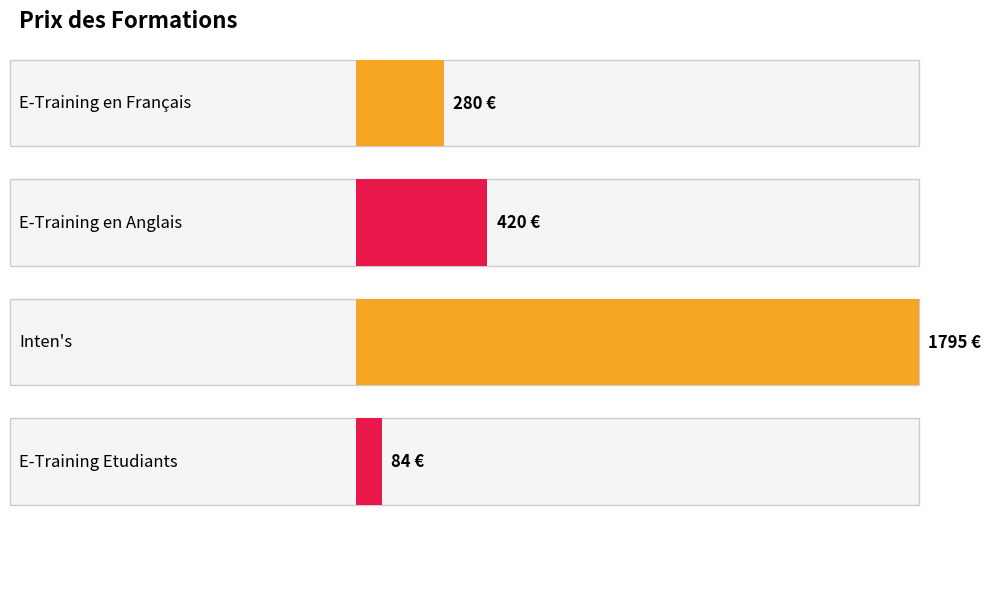

Reading left to right, extract all data points from this chart.

E-Training en Français=280	E-Training en Anglais=420	Inten's=1795	E-Training Etudiants=84